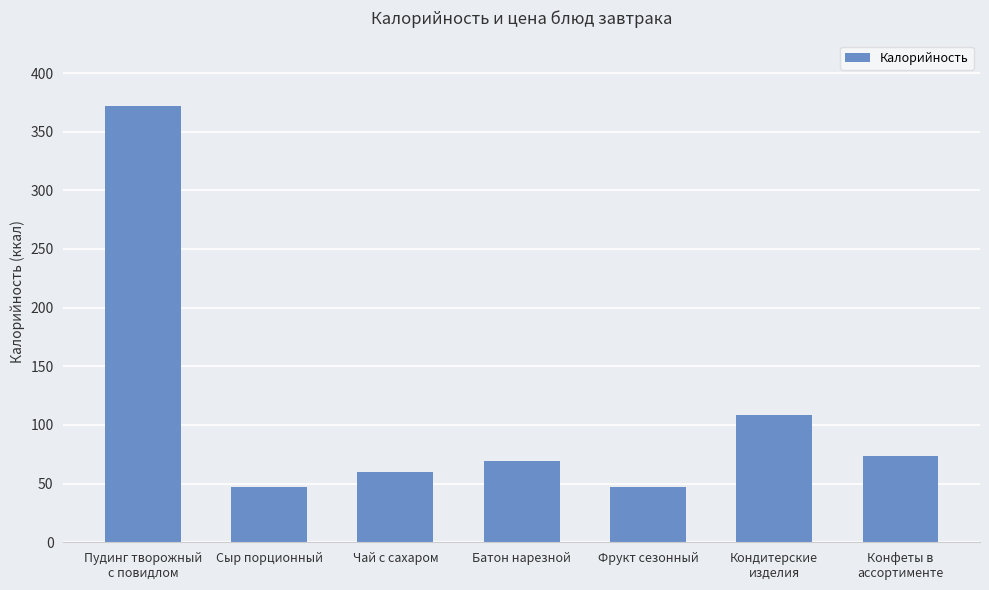

Reading right to left, transcribe all the data shown in this chart.

73.8	108.6	47.0	69.0	60.0	47.0	372.0